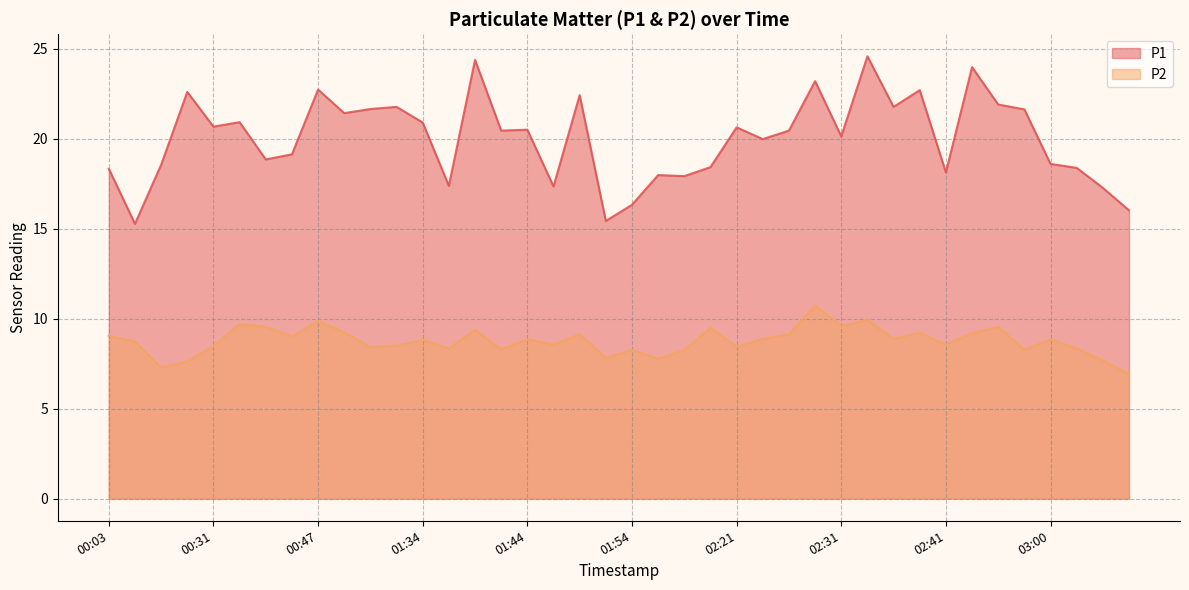

How many series are shown in this chart?

2